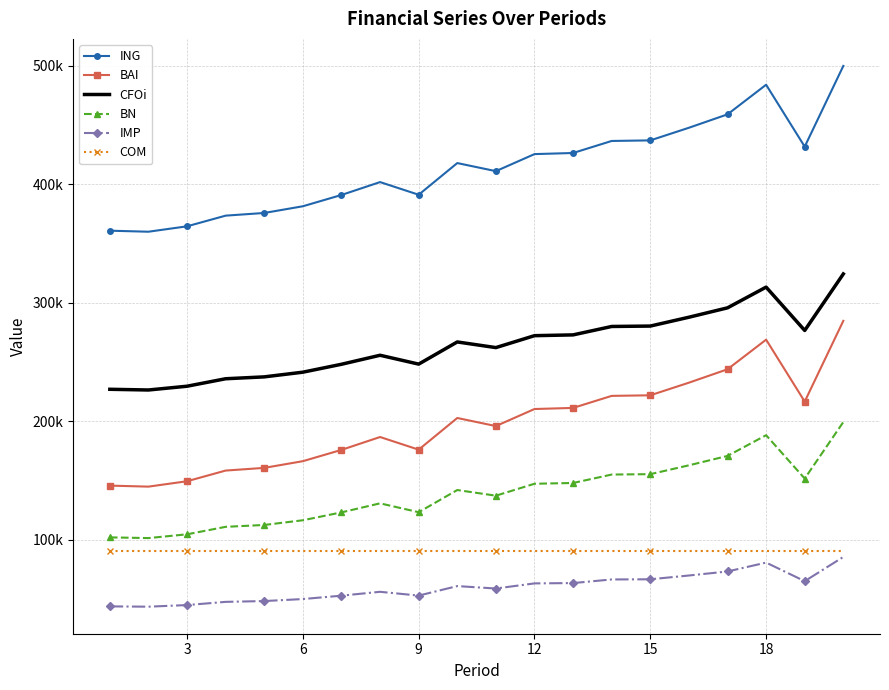

What are all the series names shown in the legend?

ING, BAI, CFOi, BN, IMP, COM